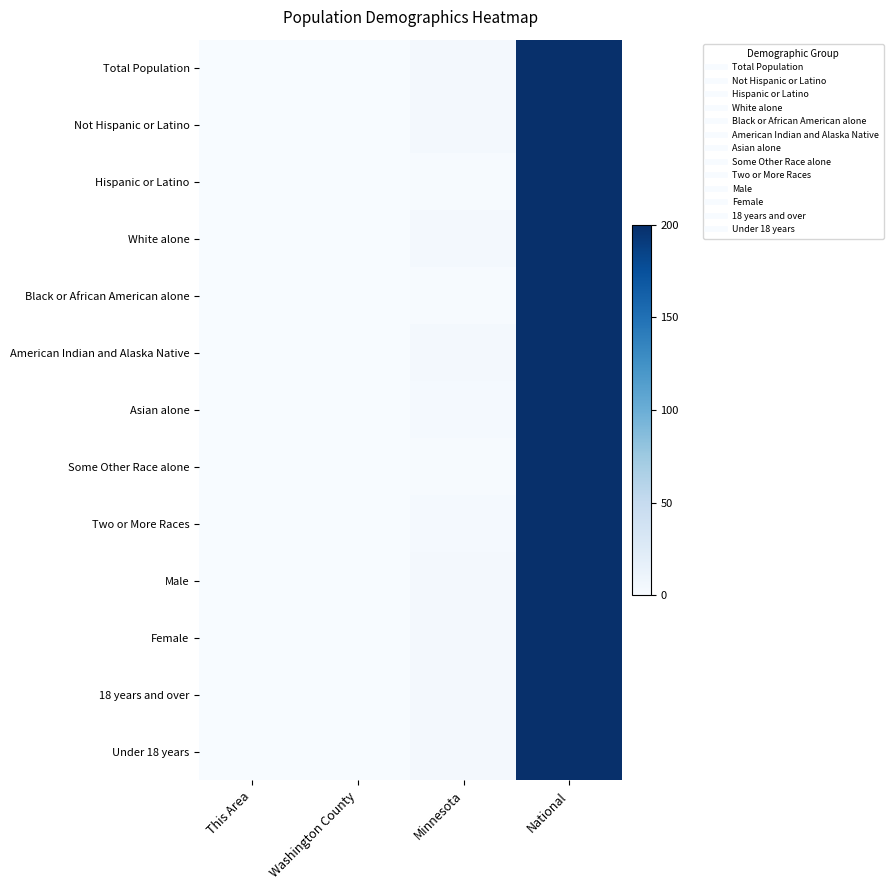

Reading right to left, list all the values displayed in this chart.

Total Population: National=200.0	Minnesota=3.4	Washington County=0.0	This Area=0.0
Not Hispanic or Latino: National=200.0	Minnesota=3.9	Washington County=0.2	This Area=0.0
Hispanic or Latino: National=200.0	Minnesota=1.0	Washington County=0.0	This Area=0.0
White alone: National=200.0	Minnesota=4.0	Washington County=0.2	This Area=0.0
Black or African American alone: National=200.0	Minnesota=1.4	Washington County=0.0	This Area=0.0
American Indian and Alaska Native: National=200.0	Minnesota=4.2	Washington County=0.1	This Area=0.0
Asian alone: National=200.0	Minnesota=2.9	Washington County=0.2	This Area=0.0
Some Other Race alone: National=200.0	Minnesota=1.1	Washington County=0.0	This Area=0.0
Two or More Races: National=200.0	Minnesota=2.8	Washington County=0.1	This Area=0.0
Male: National=200.0	Minnesota=3.5	Washington County=0.2	This Area=0.0
Female: National=200.0	Minnesota=3.4	Washington County=0.2	This Area=0.0
18 years and over: National=200.0	Minnesota=3.4	Washington County=0.1	This Area=0.0
Under 18 years: National=200.0	Minnesota=3.5	Washington County=0.2	This Area=0.0